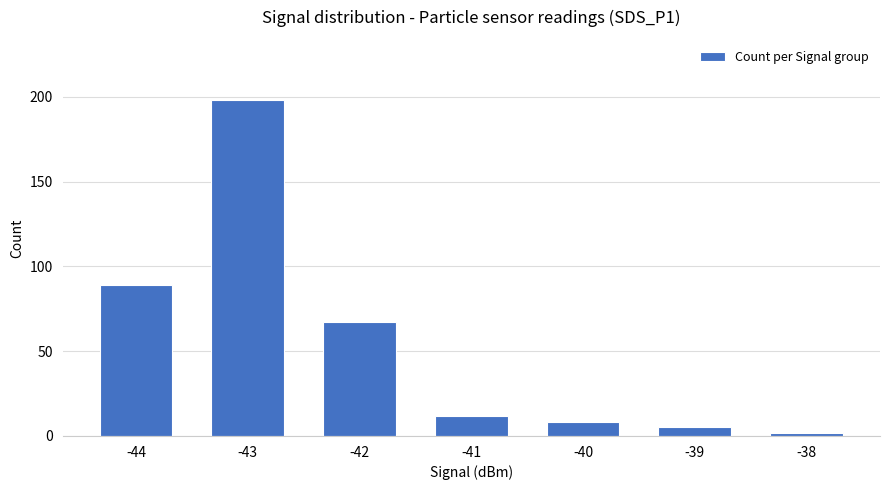

How many data points does each series have?

7